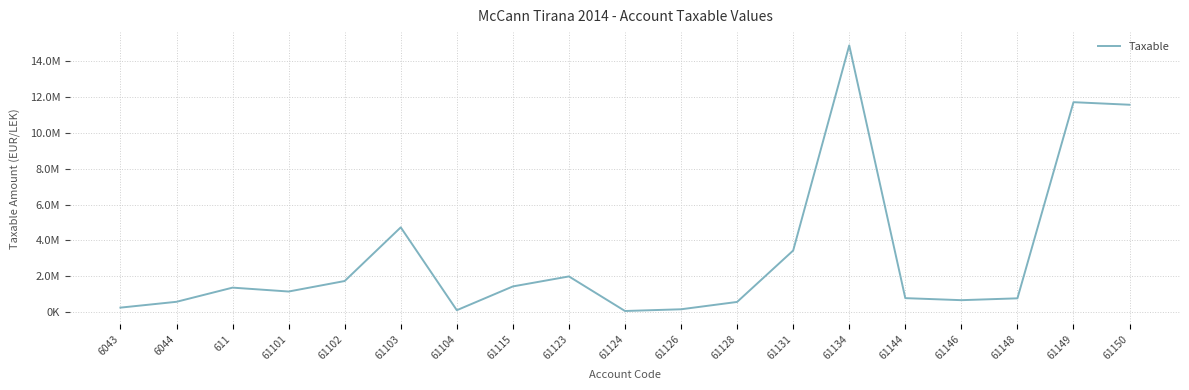

What is the label of the 7th point from the right?

61131